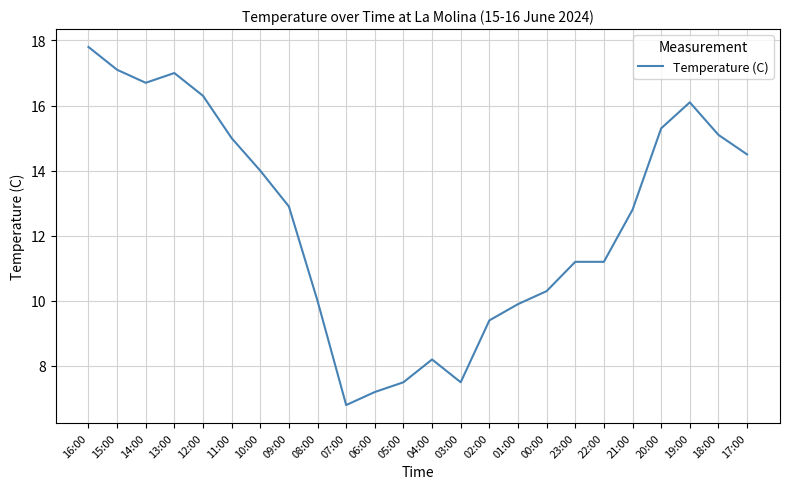

Approximately how many times larger is the value at 14:00 compared to 13:00?

1.0